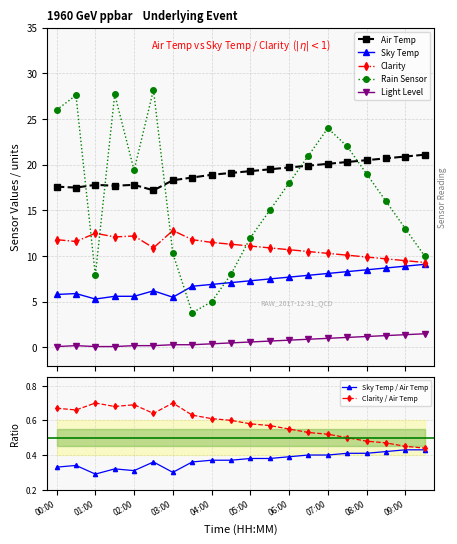

At which category does Air Temp reach its first local valley?

00:30